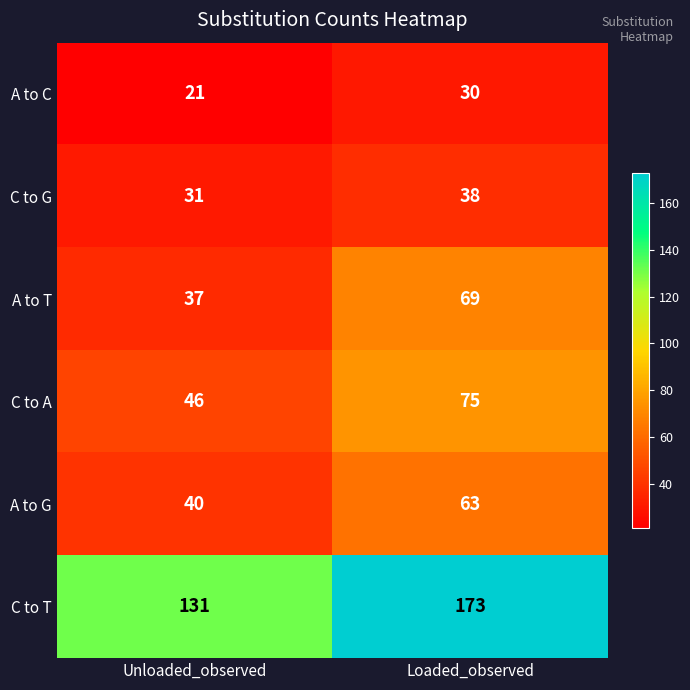

The A to T series shows 121 at Loaded_observed. True or false?

False